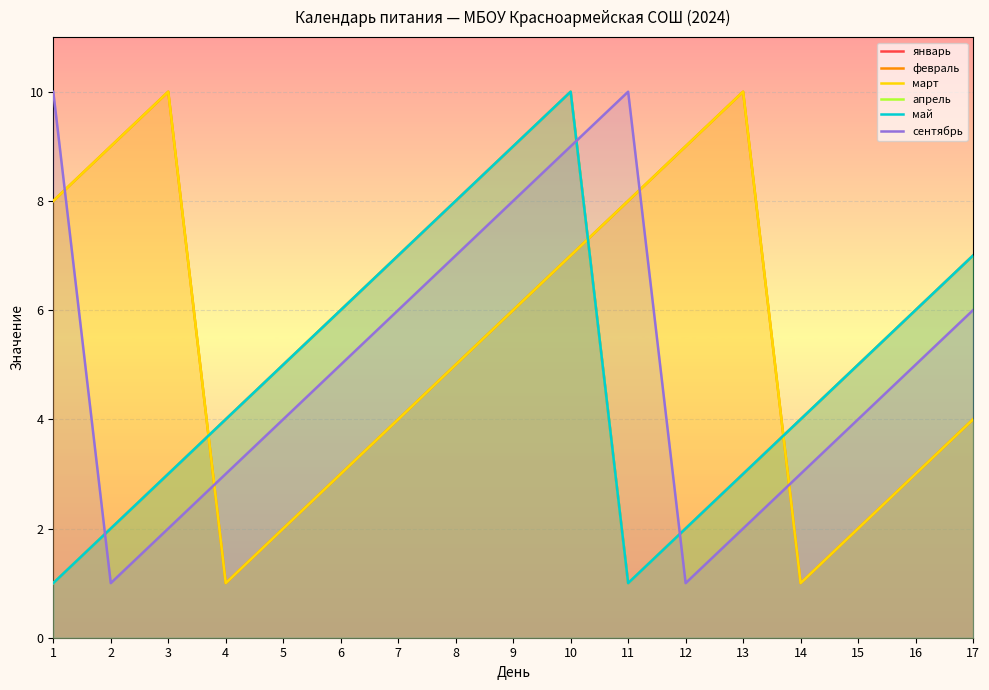

What is the value of the март point at the 15th from the left?

2